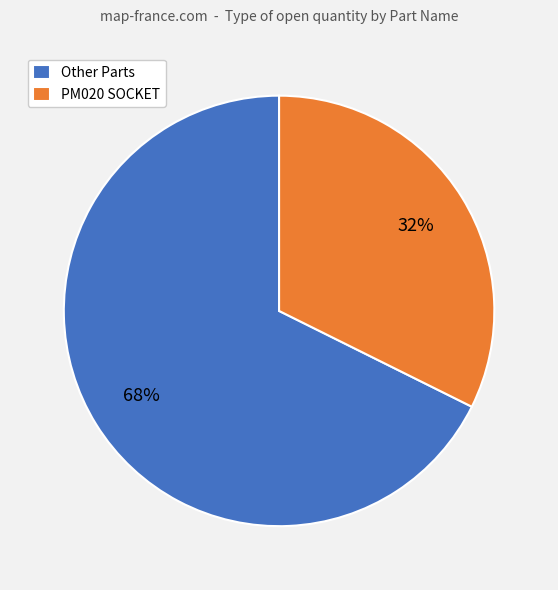

To the nearest percent, what is the combined percentage of PM020 SOCKET and Other Parts?

100%